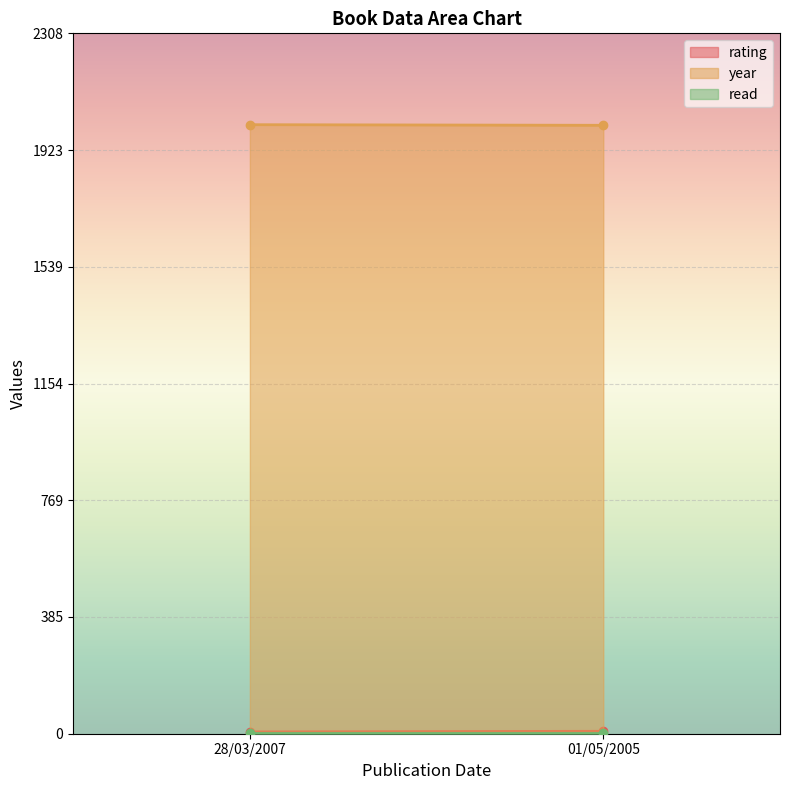

Which category has the highest value across all series?

28/03/2007